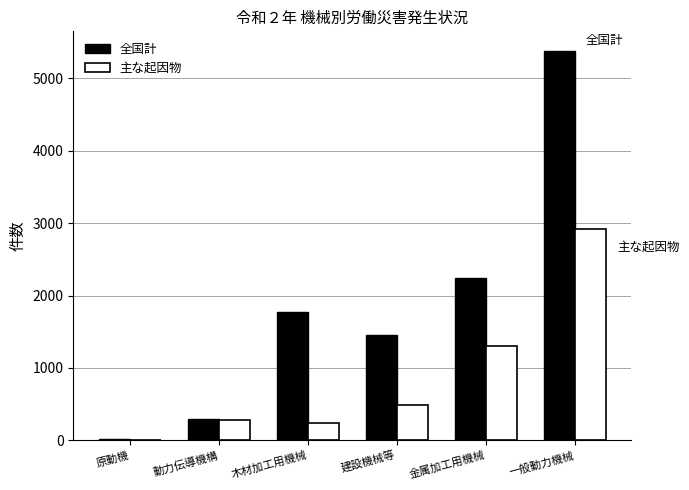

Which series has the widest spread of values?

全国計